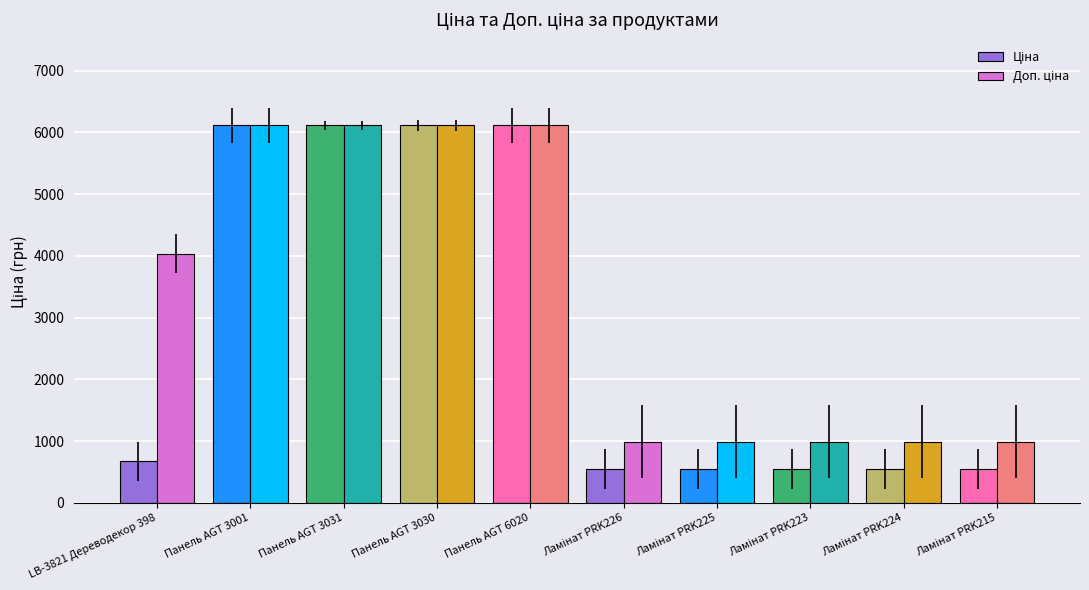

What is the minimum value shown in the chart?

546.4